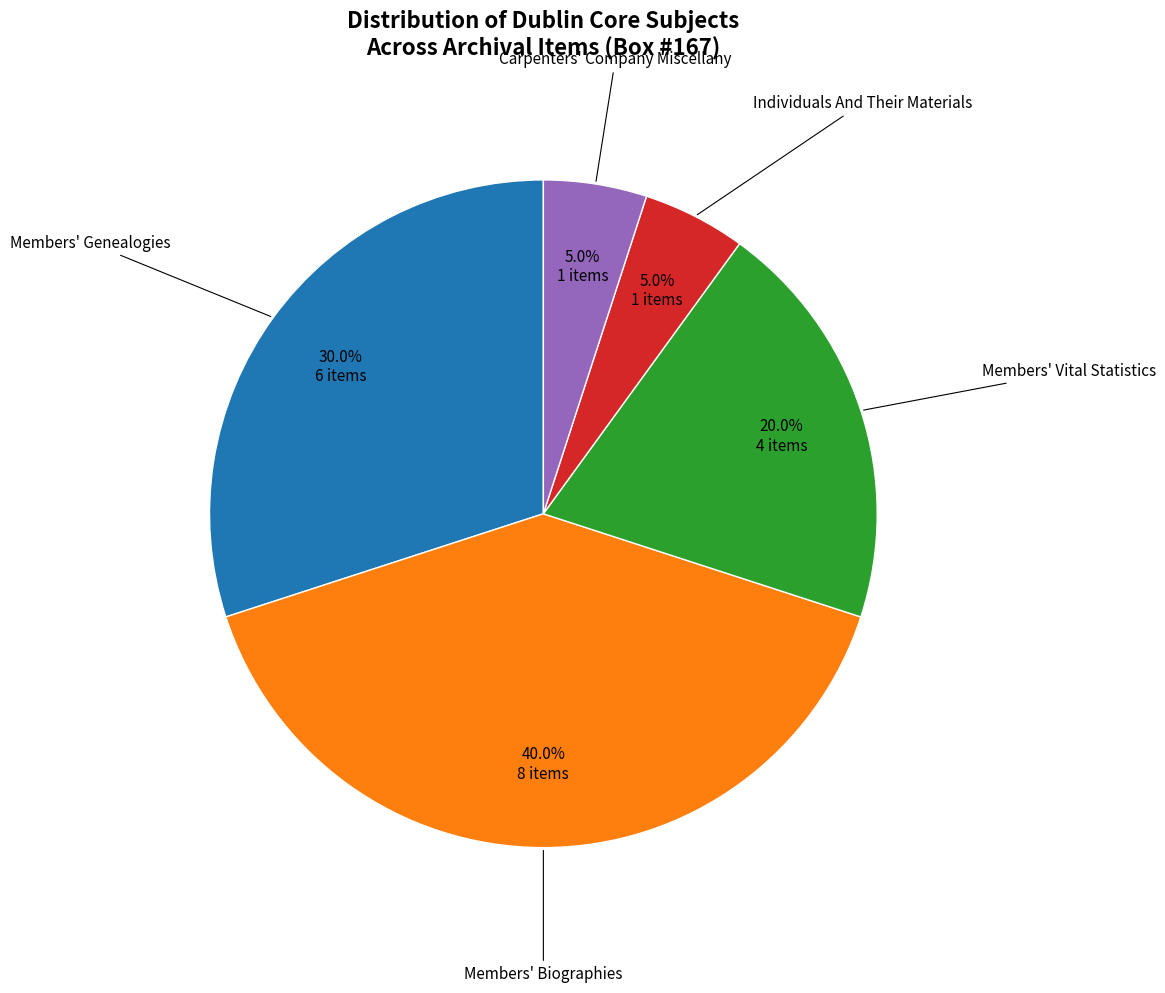

Does any single category account for the majority?

No